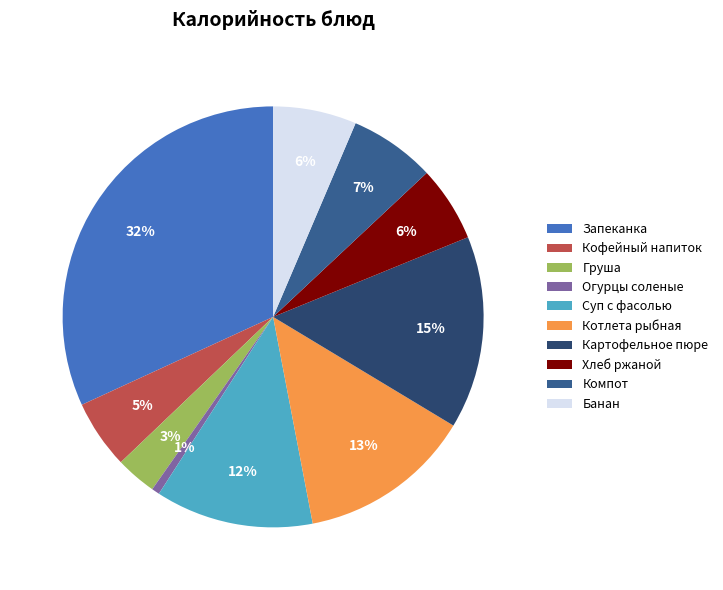

Do Хлеб ржаной and Картофельное пюре together represent more than half of the pie?

No